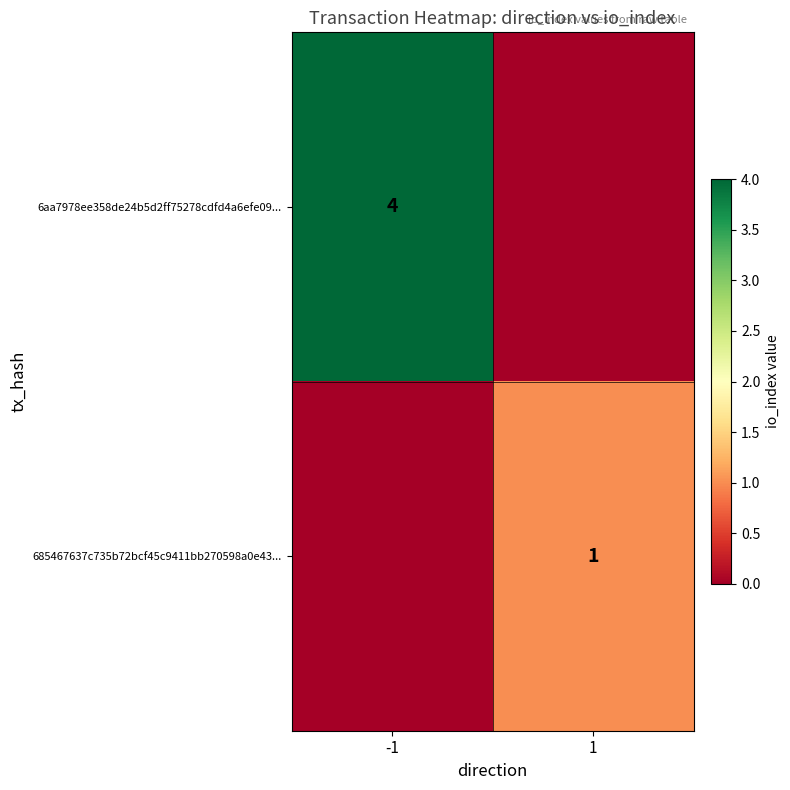

List the labels in order of 6aa7978ee358de24b5d2ff75278cdfd4a6efe09... value, smallest first.

1, -1